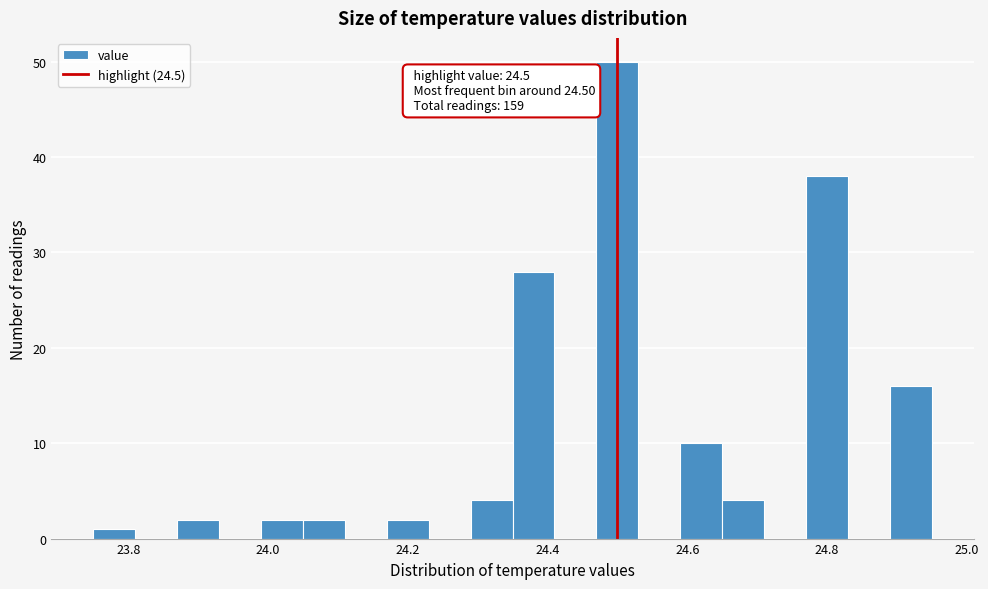

Read against the x-axis, roughly where is the centre of the tallest bar?

24.50